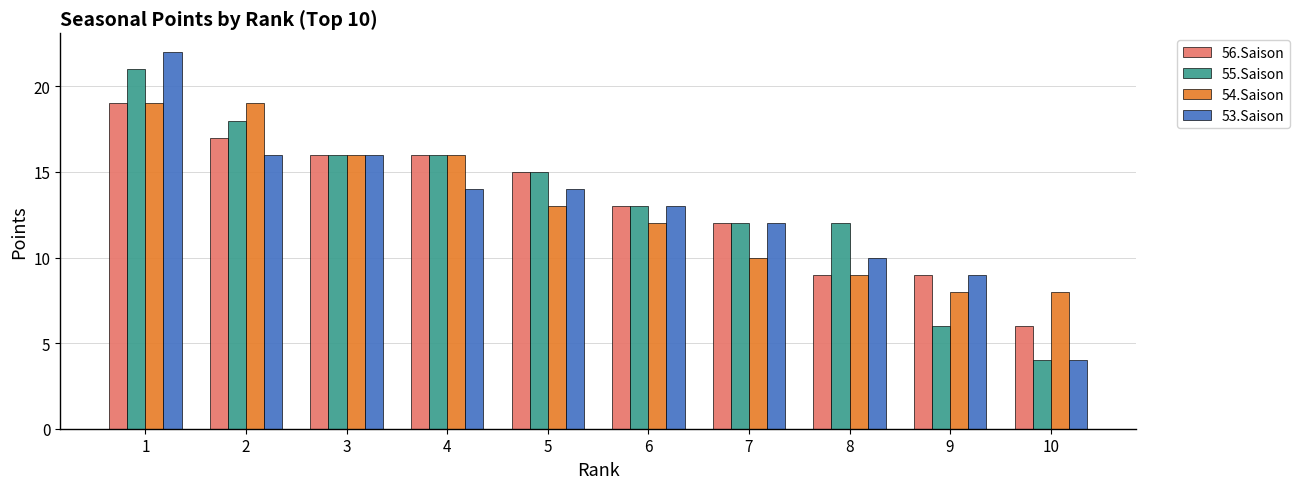

What are all the series names shown in the legend?

56.Saison, 55.Saison, 54.Saison, 53.Saison